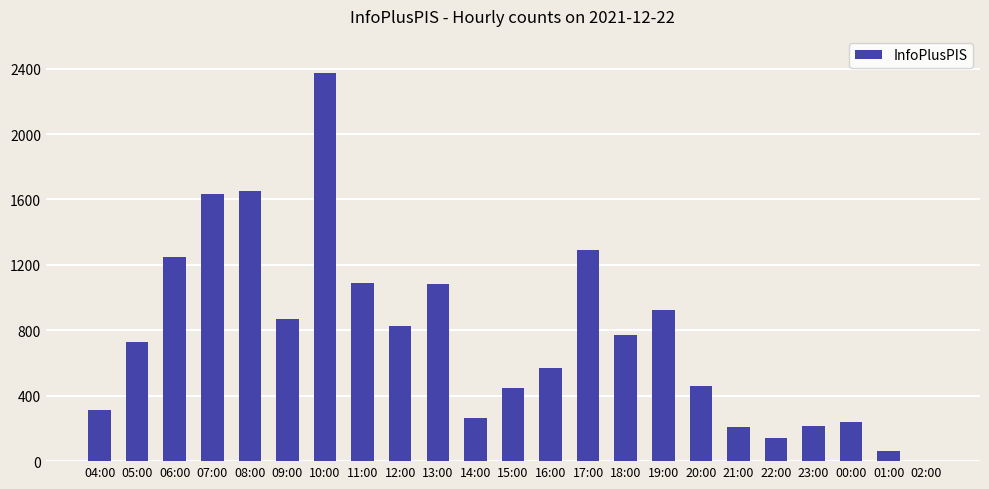

What is the approximate value at 17:00, to the nearest 100?

1300